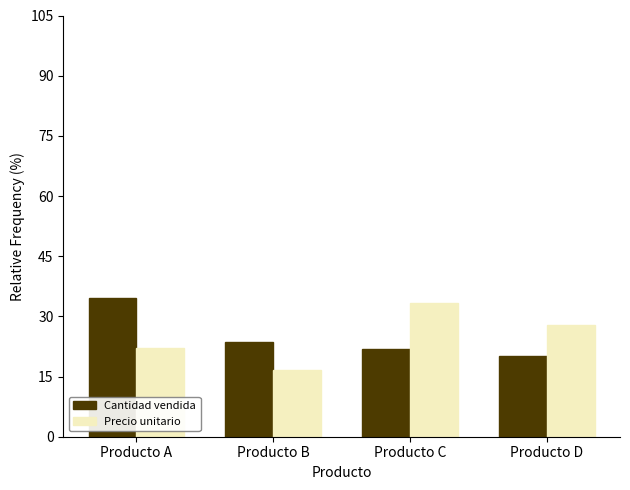

Reading right to left, what are all the values shown in this chart?

Cantidad vendida: 20.0	21.8	23.6	34.5
Precio unitario: 27.8	33.3	16.7	22.2